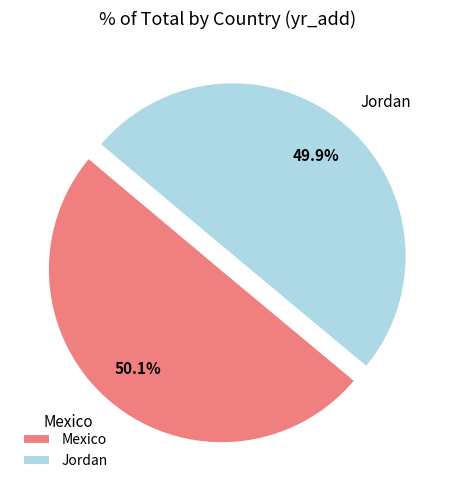

What is the total percentage of Jordan and Mexico?

100.0%